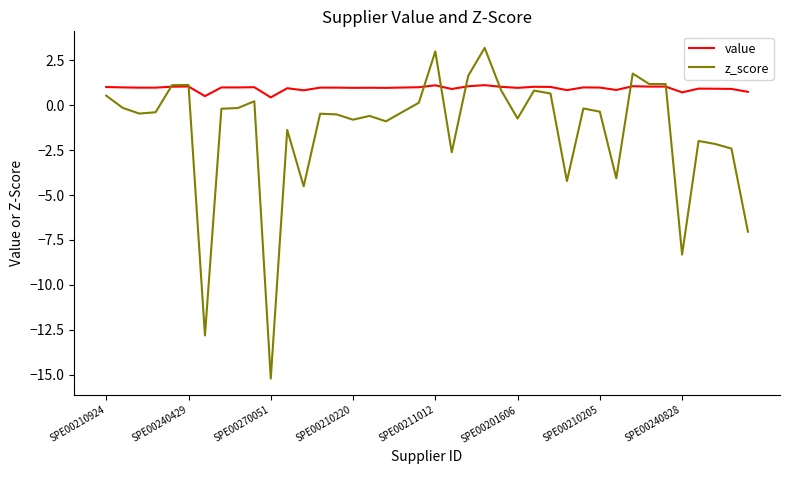

Which series has the largest total across all categories?

value